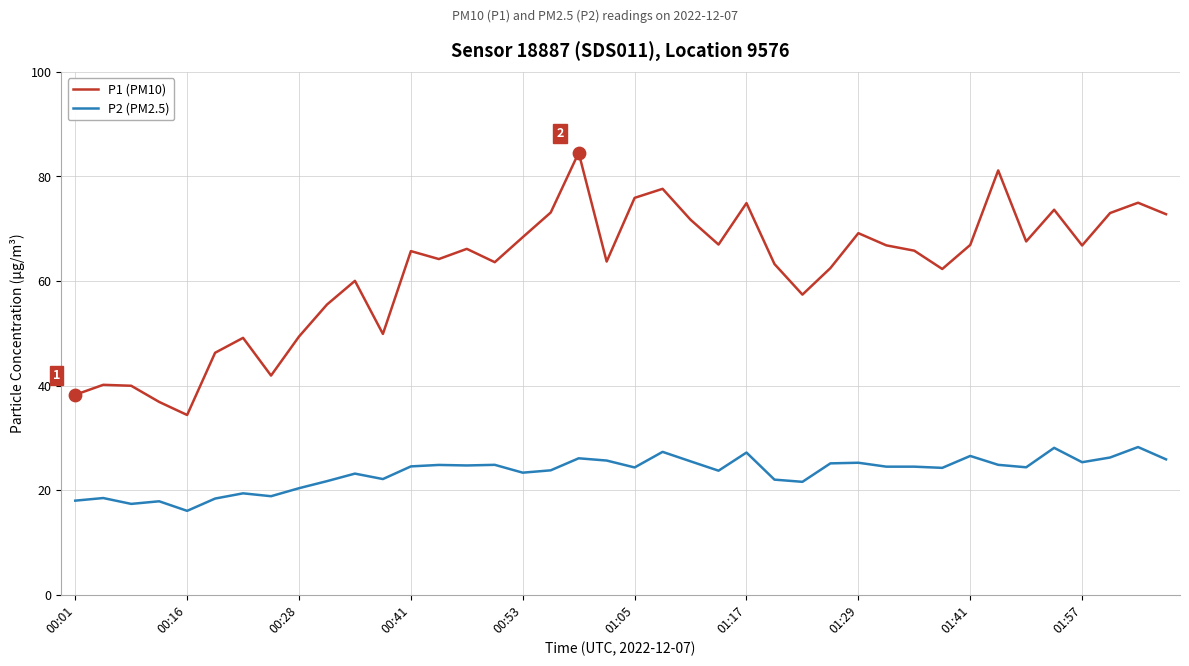

Which series has the widest spread of values?

P1 (PM10)